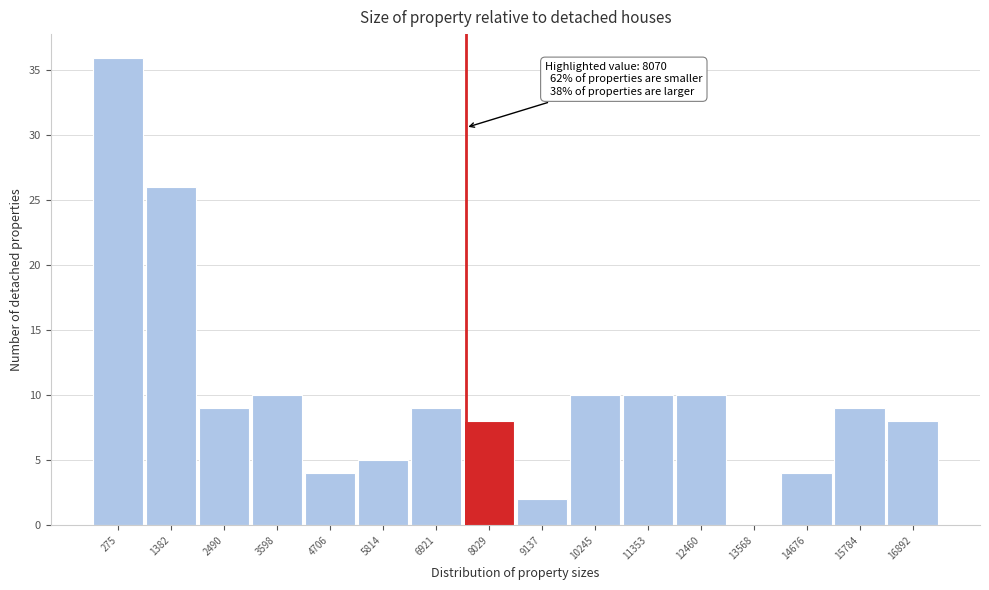

Reading left to right, what are all the values shown in this chart?

275=36	1382=26	2490=9	3598=10	4706=4	5814=5	6921=9	8029=8	9137=2	10245=10	11353=10	12460=10	13568=0	14676=4	15784=9	16892=8